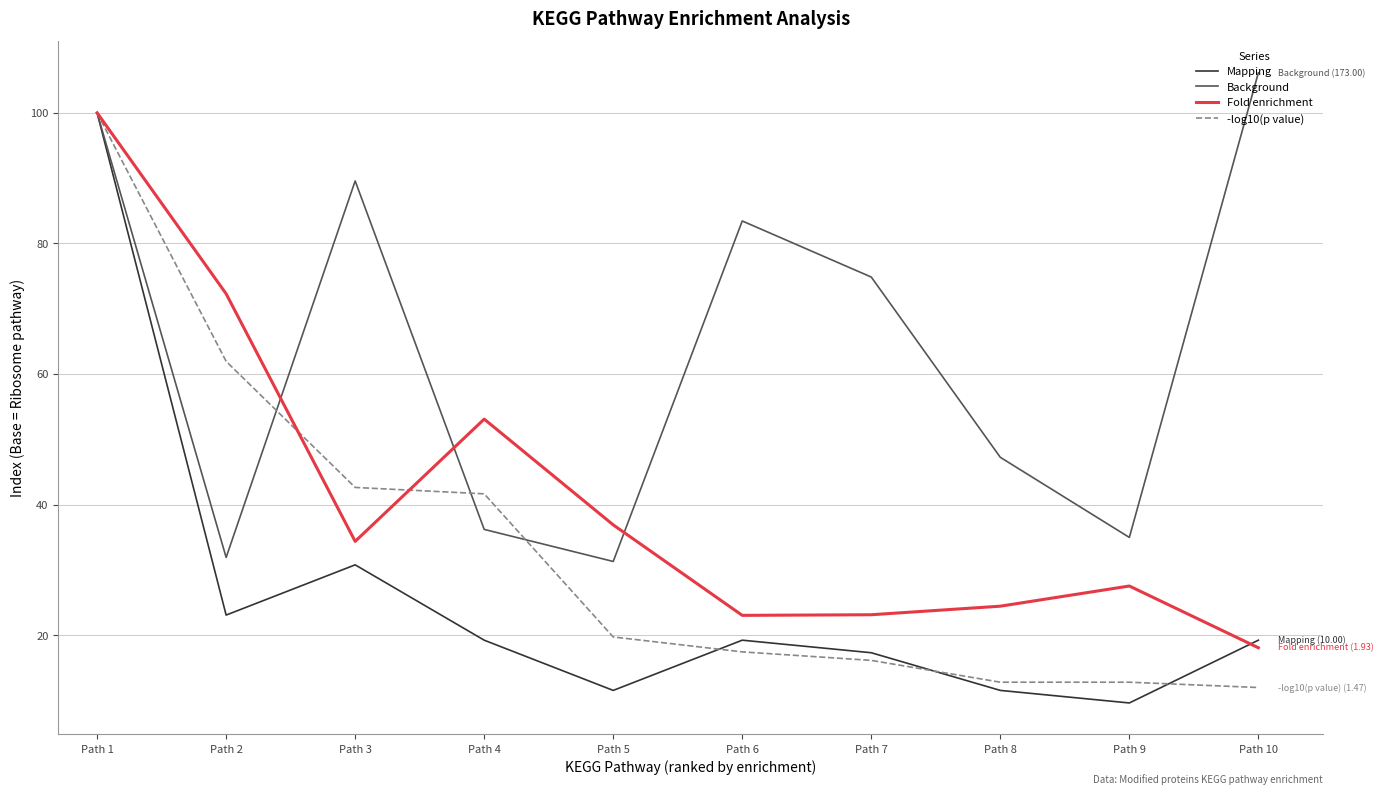

Is the value of -log10(p value) at Path 6 greater than the value of Fold enrichment at Path 2?

No